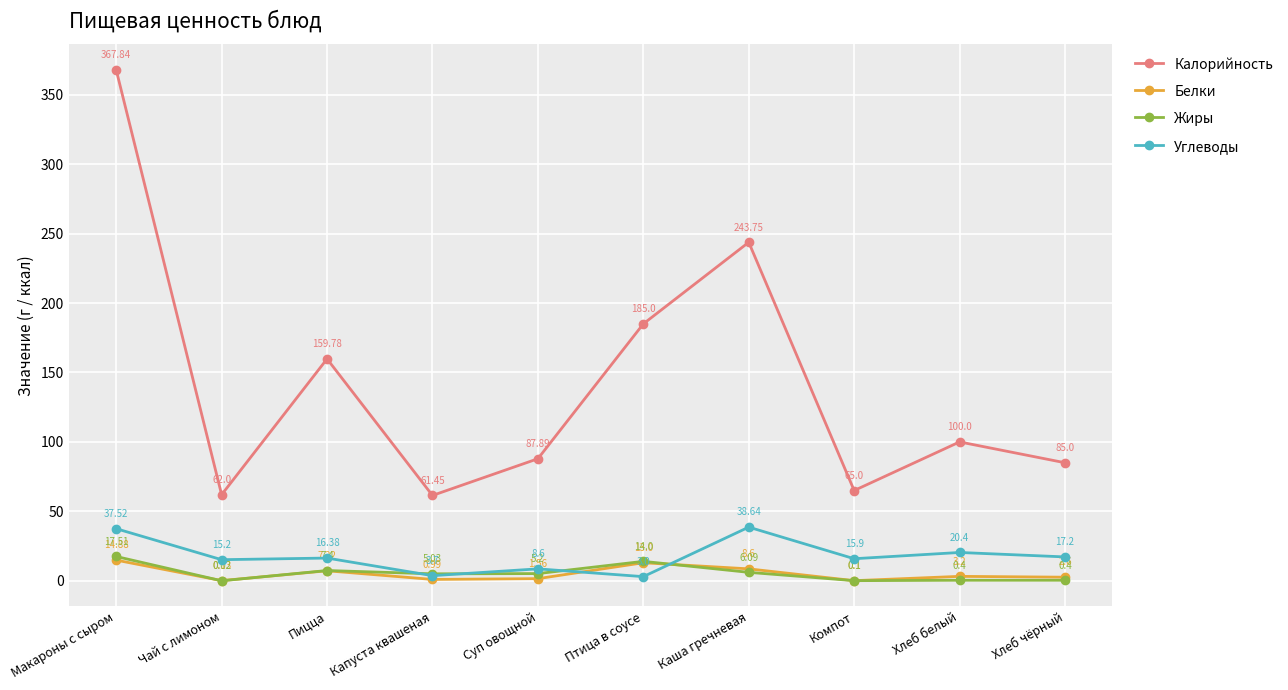

At which label does Углеводы reach its minimum?

Птица в соусе